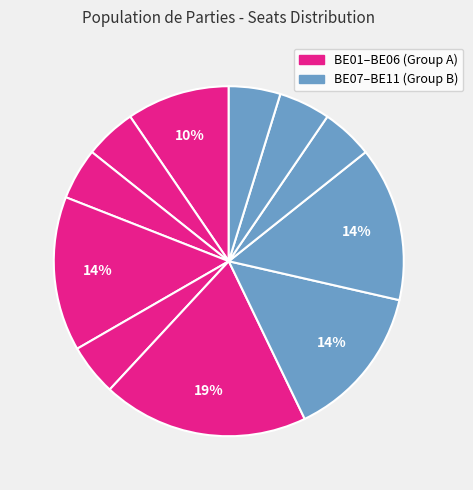

Is there any slice that represents more than half of the pie?

No